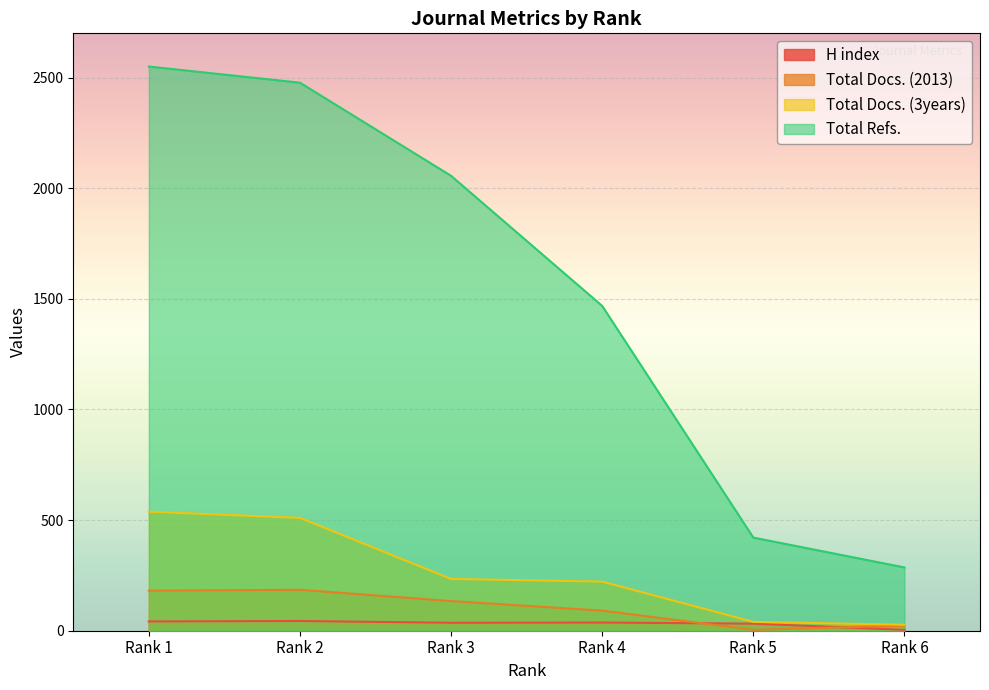

At which category does the chart reach its minimum across all series?

Rank 6